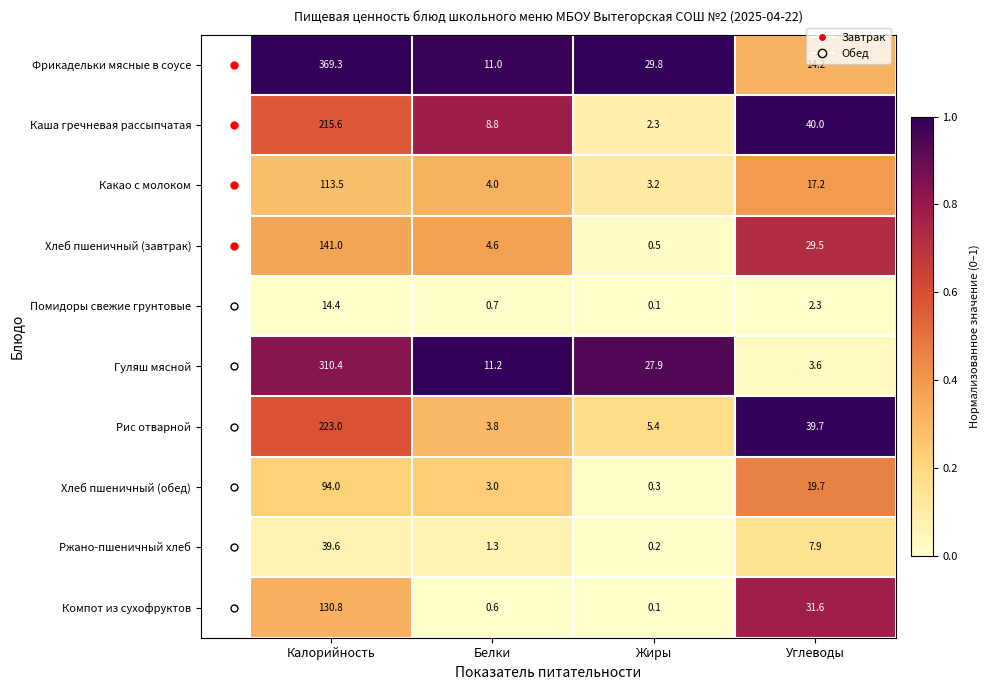

Which series has the widest spread of values?

Фрикадельки мясные в соусе